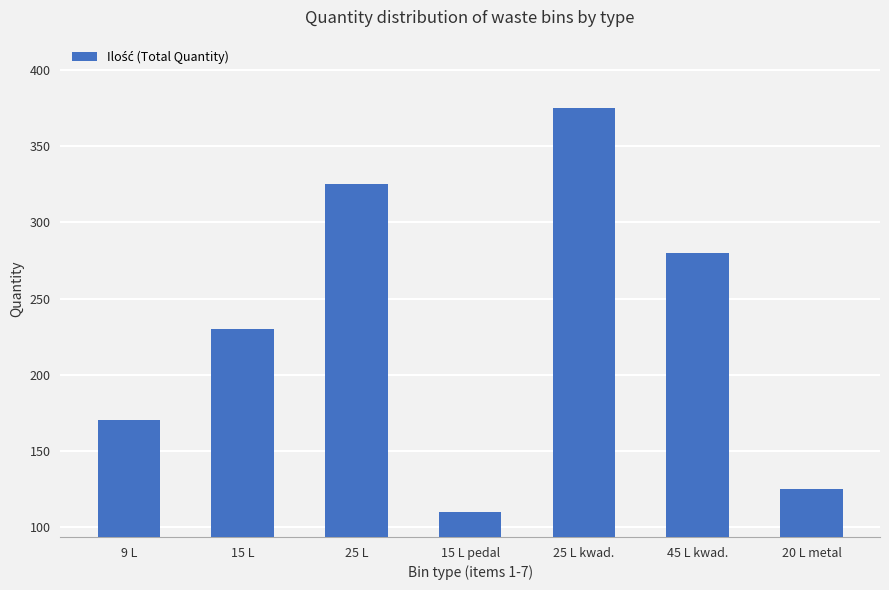

What is the label of the 1st bar from the left?

9 L